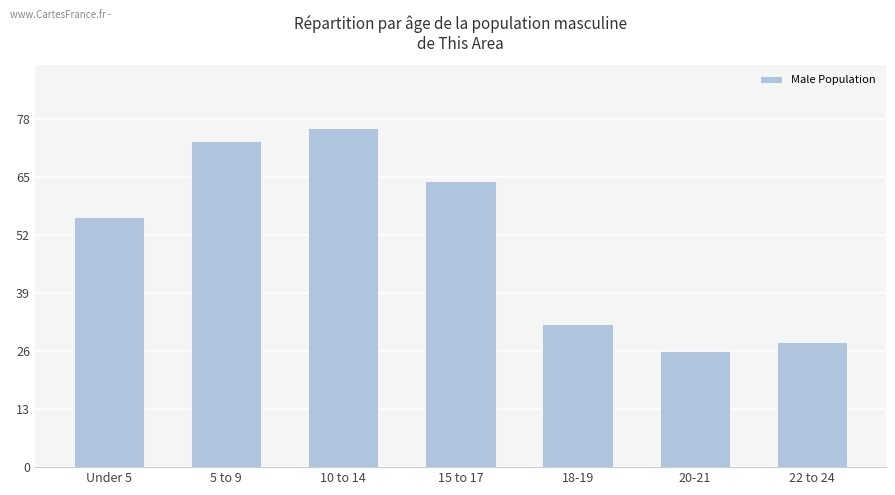

Where is the data nearest to the value 51?

Under 5